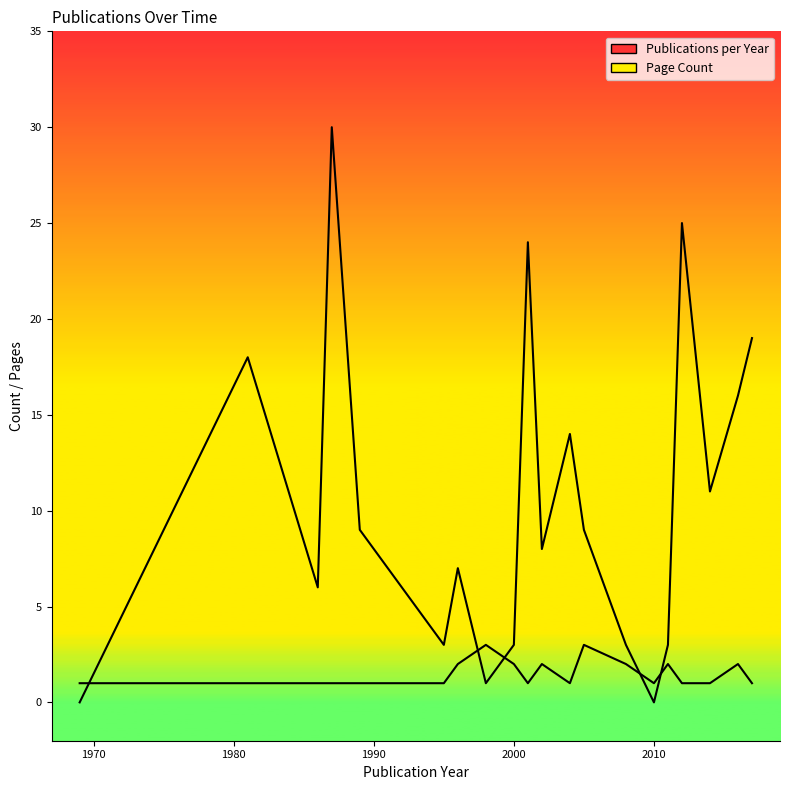

What is the difference between the maximum and minimum values in the Page Count series?

30